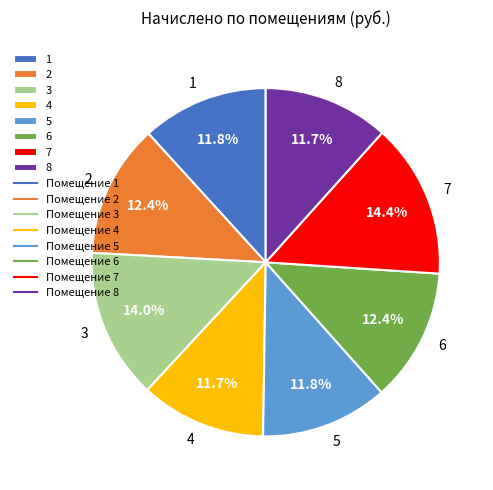

How much of the chart is everything except 2?

87.6%